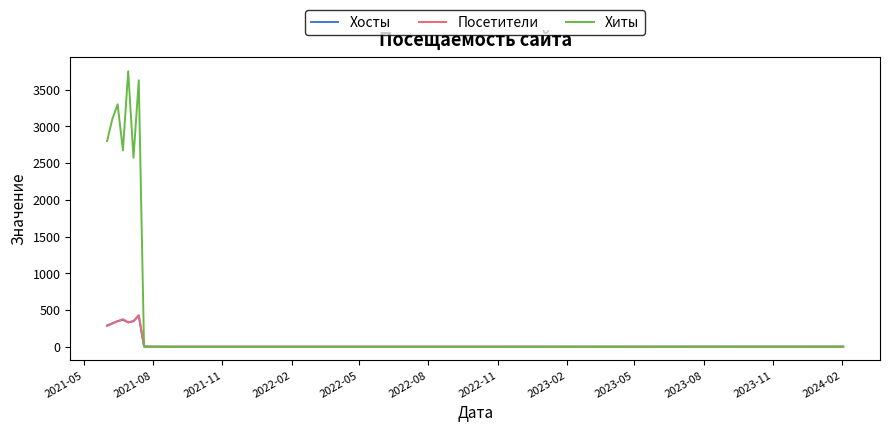

Which series has the widest spread of values?

Хиты